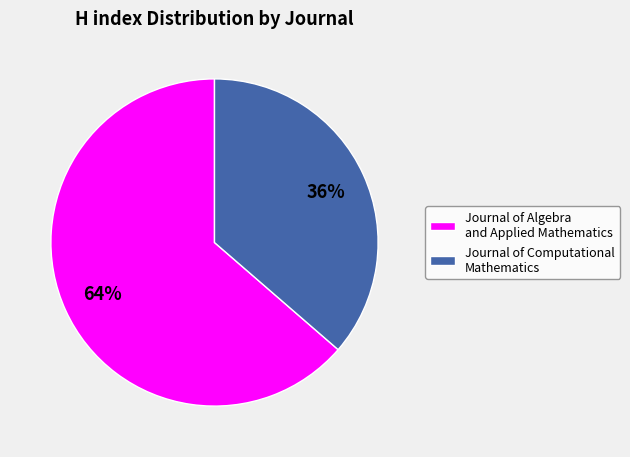

Which has a higher value, Journal of Computational Mathematics or Journal of Algebra and Applied Mathematics?

Journal of Algebra and Applied Mathematics